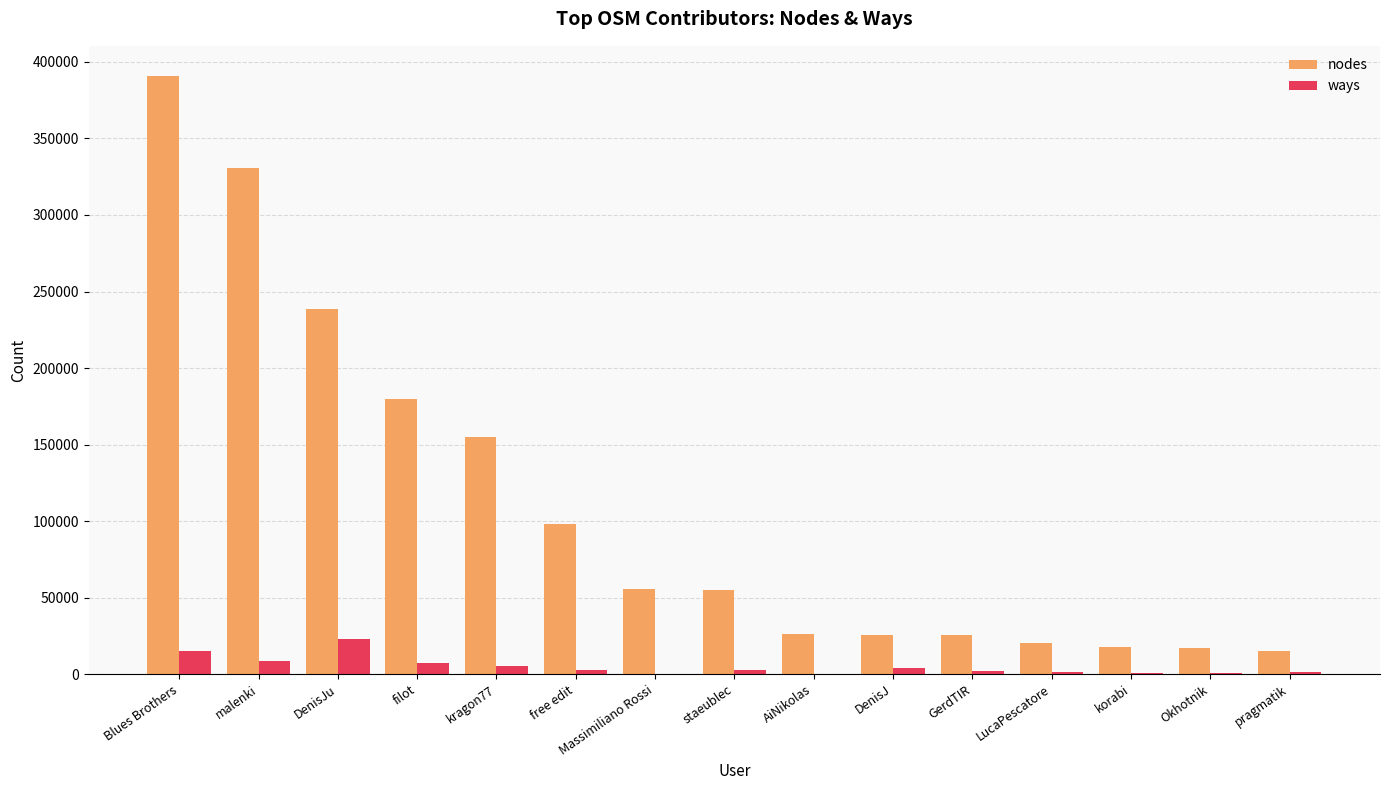

What is the sum of all ways values?

74814